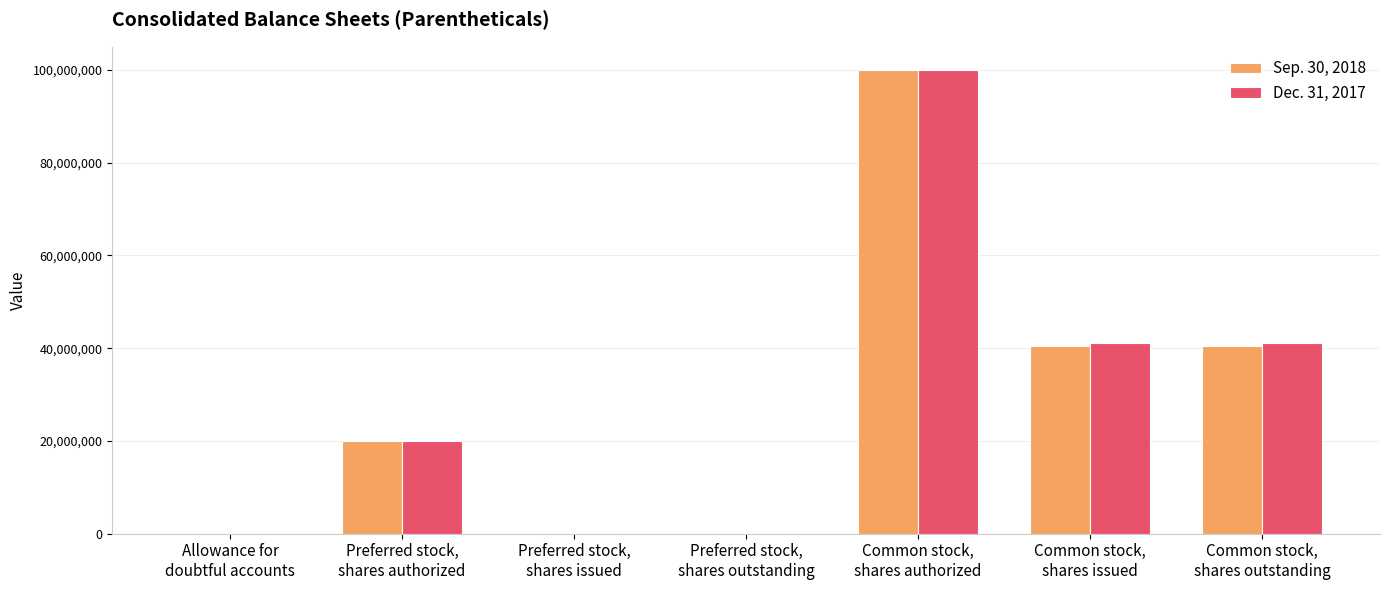

How many groups of bars are there?

7